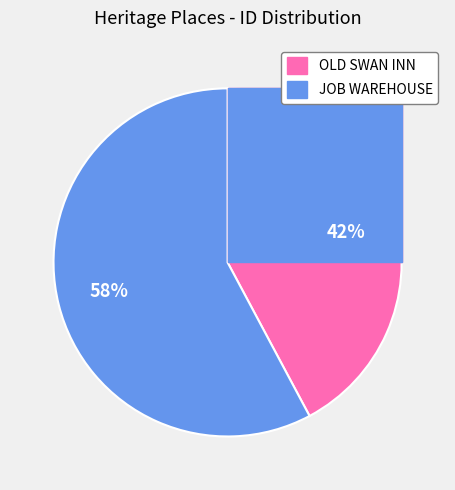

What is the change in value from OLD SWAN INN to JOB WAREHOUSE (OR CROSSLEYS BUILDING)?

+189